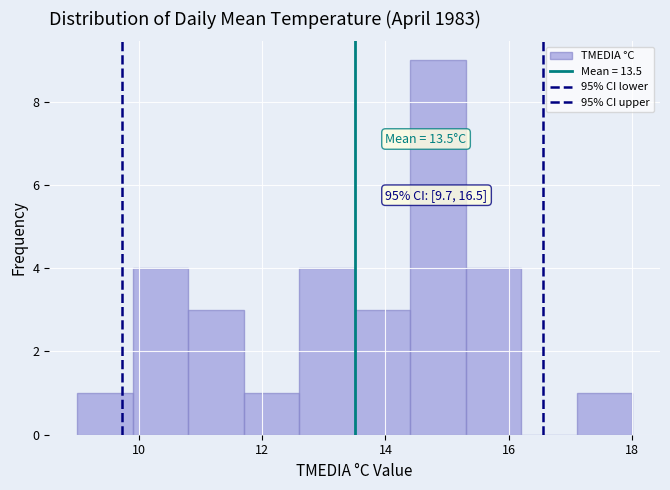

Over which range of the x-axis is the bar tallest?

14.4 to 15.3